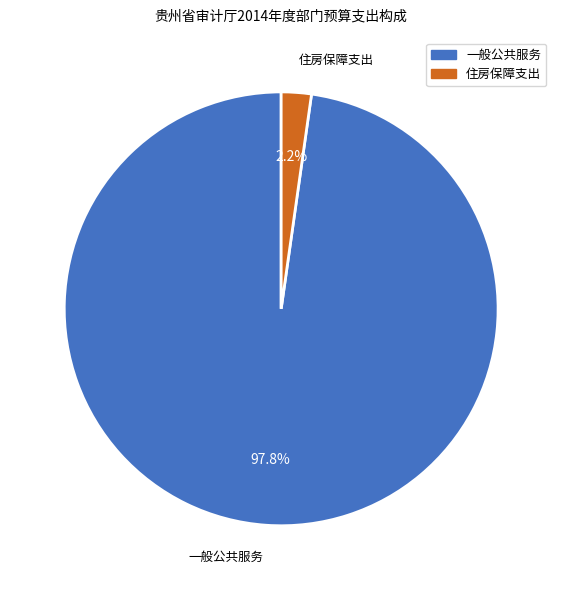

How many slices are in this pie chart?

2